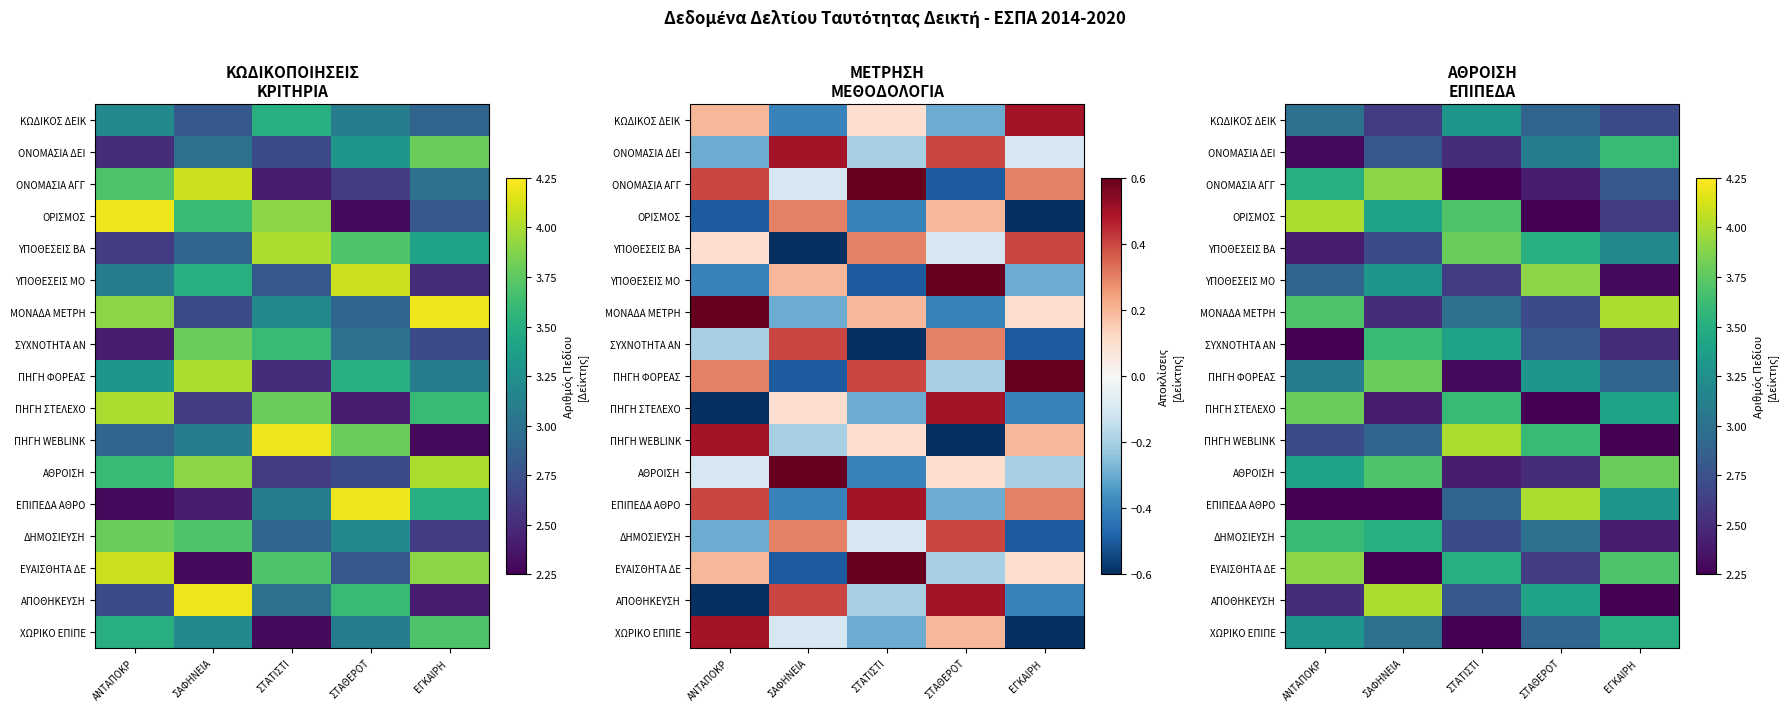

Rank the categories by ΠΗΓΗ WEBLINK value from highest to lowest.

ΣΤΑΤΙΣΤΙ, ΣΤΑΘΕΡΟΤ, ΣΑΦΗΝΕΙΑ, ΑΝΤΑΠΟΚΡ, ΕΓΚΑΙΡΗ